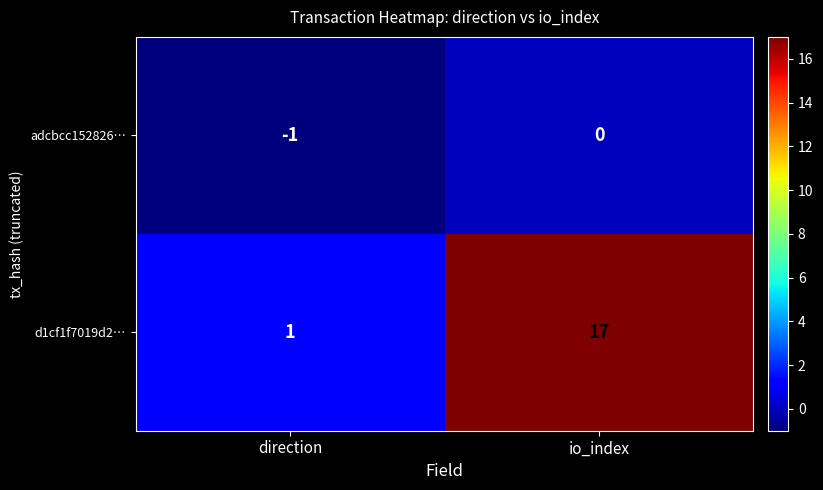

What is the average value of the d1cf1f7019d2… series?

9